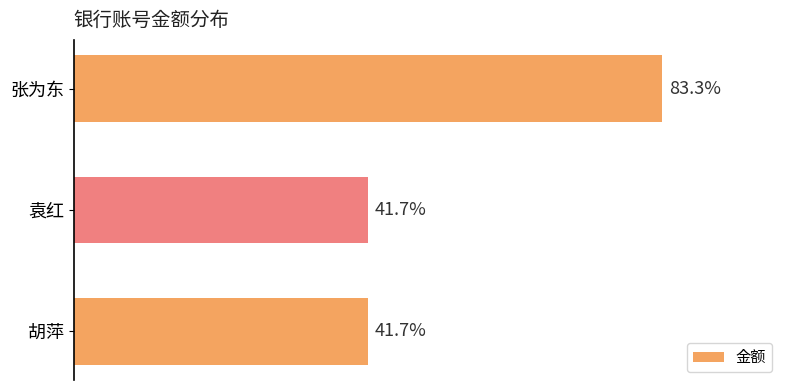

Does the chart contain any negative values?

No